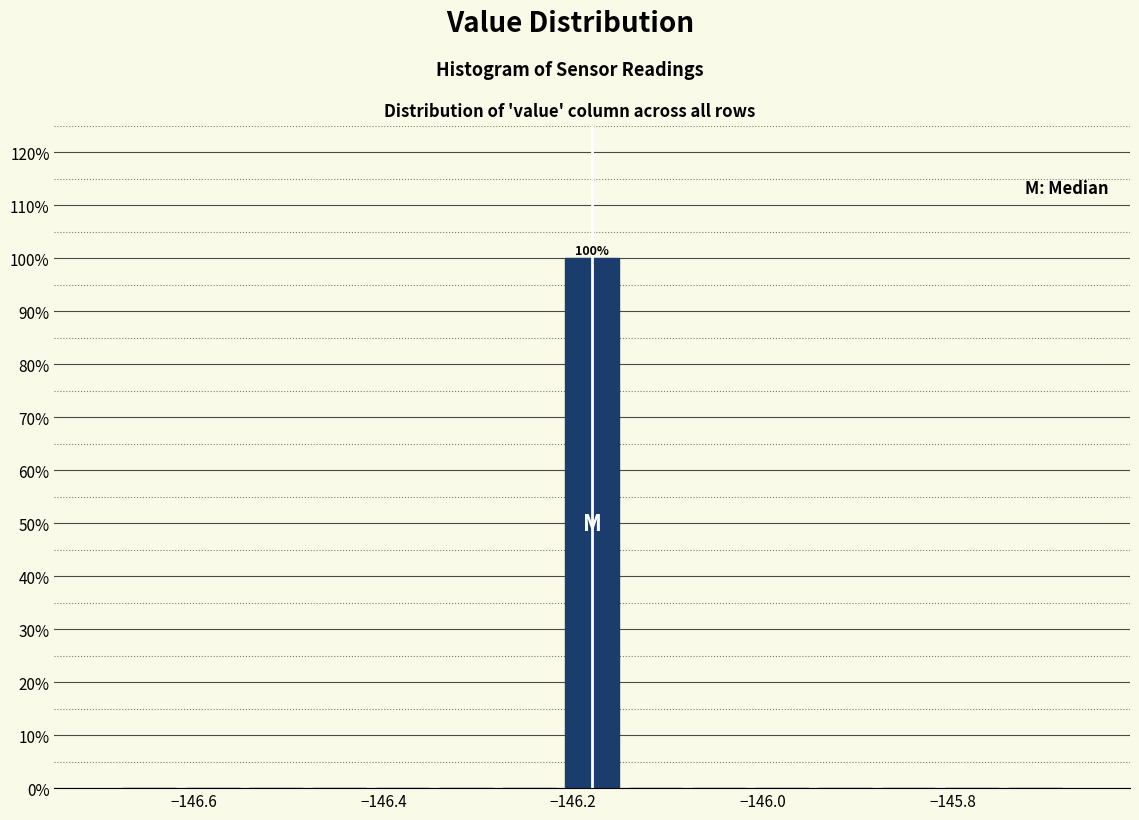

Around what value on the x-axis is the tallest bar? Give the approximate position of its centre, as read against the axis.

-146.18